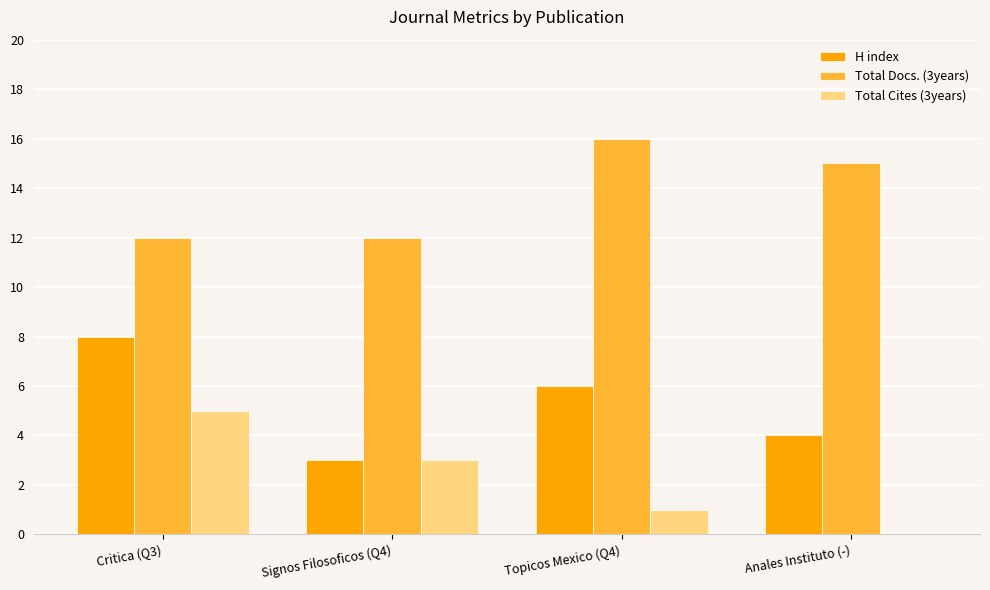

At which category is the sum across all series the highest?

Critica (Q3)